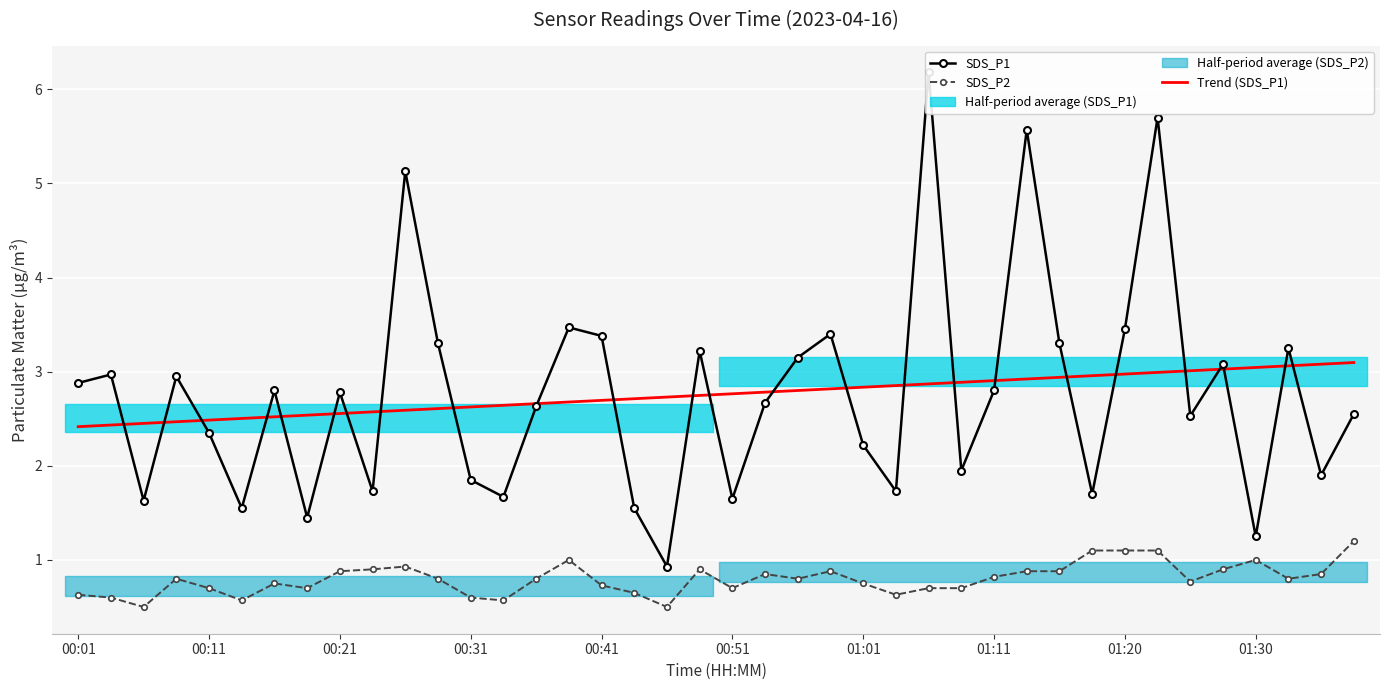

The value of SDS_P2 at 01:01 is 0.3. True or false?

False